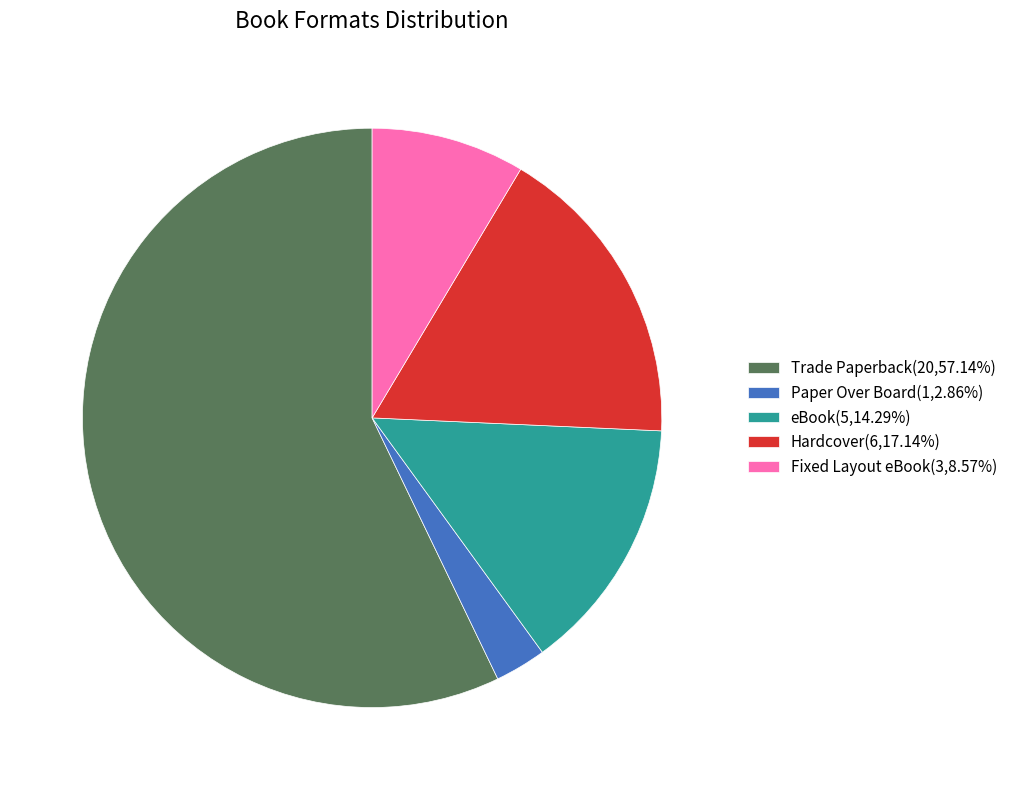

Do eBook(5,14.29%) and Hardcover(6,17.14%) together represent more than half of the pie?

No